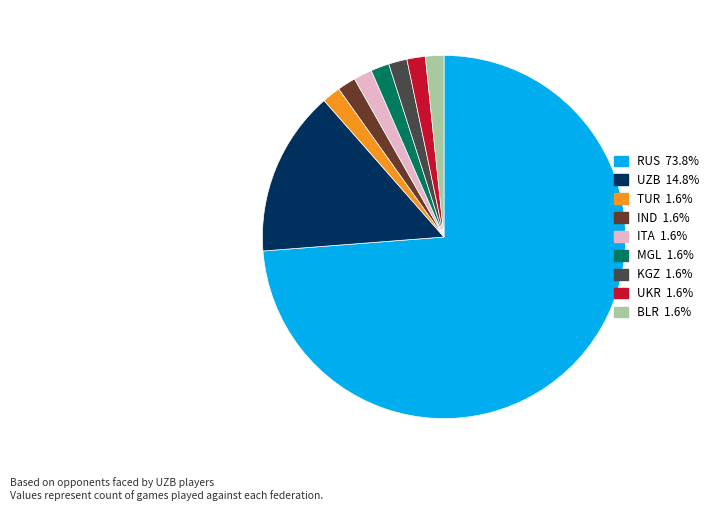

Does any single category account for the majority?

Yes